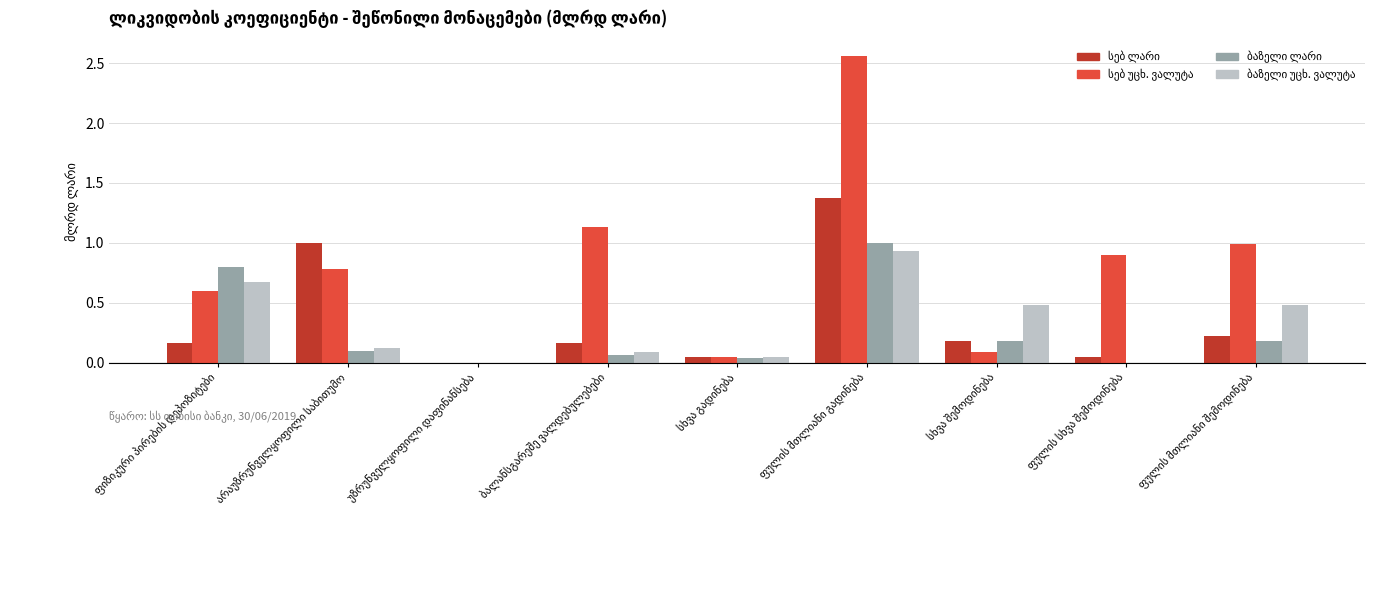

How many groups of bars are there?

9